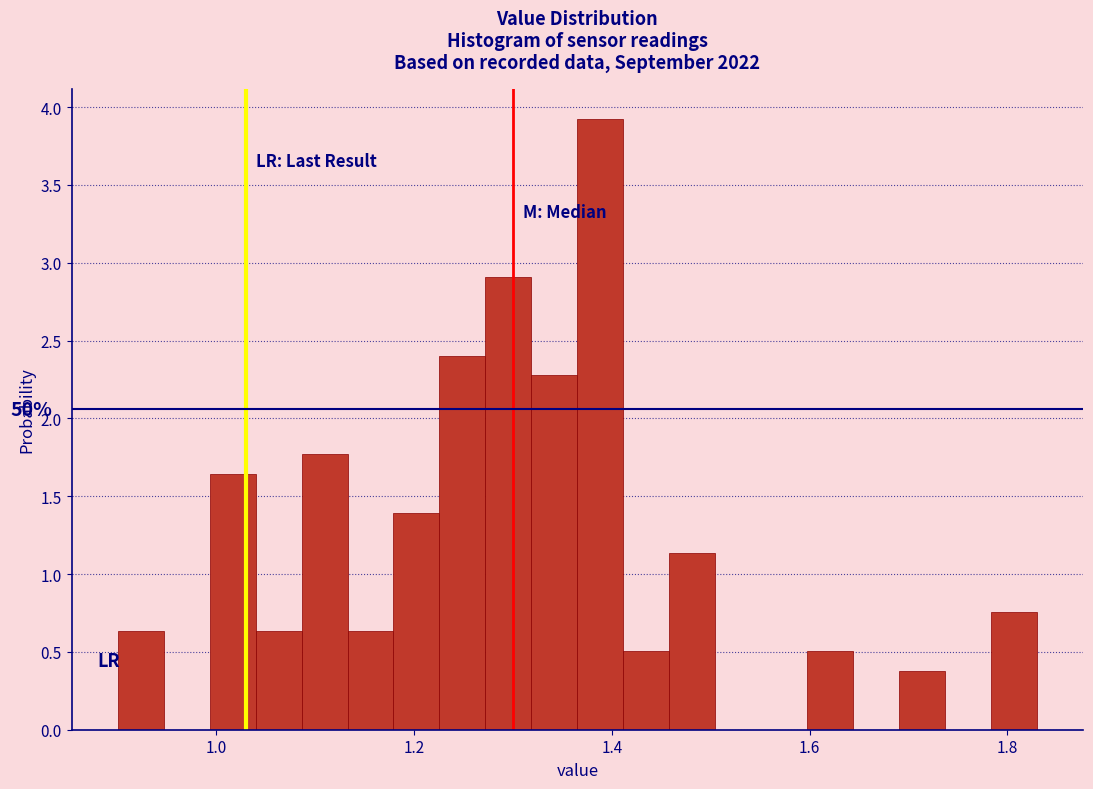

Read against the x-axis, roughly where is the centre of the tallest bar?

1.38